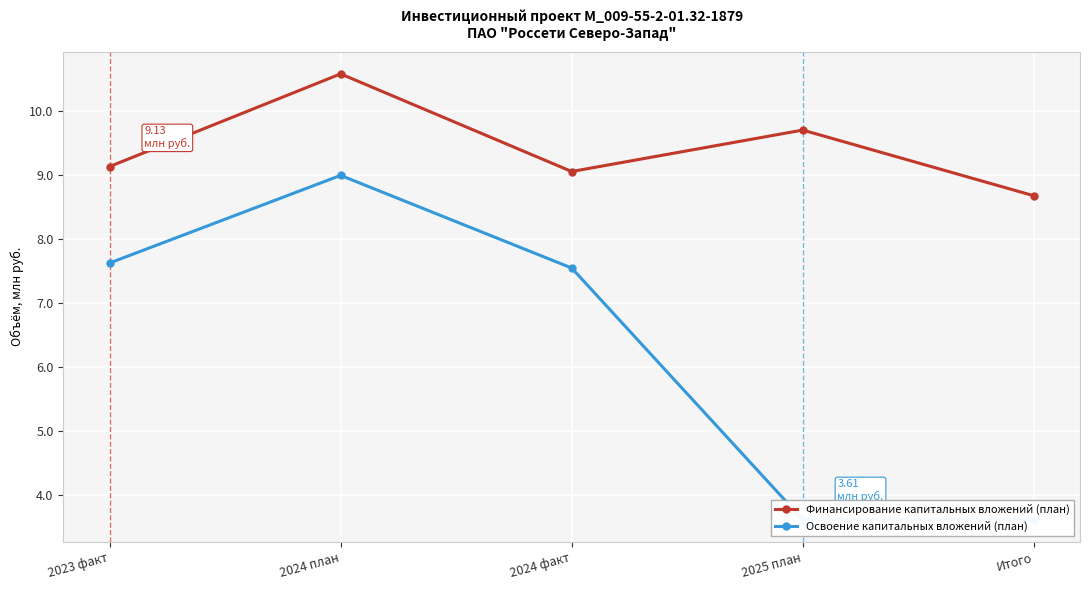

At which category does the chart reach its minimum across all series?

2025 план